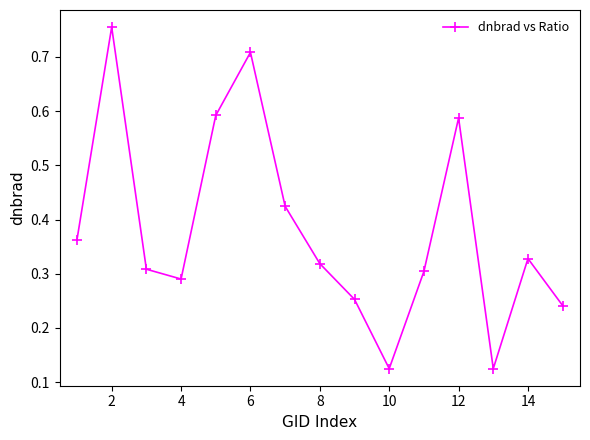

What is the sum of all values?

5.7